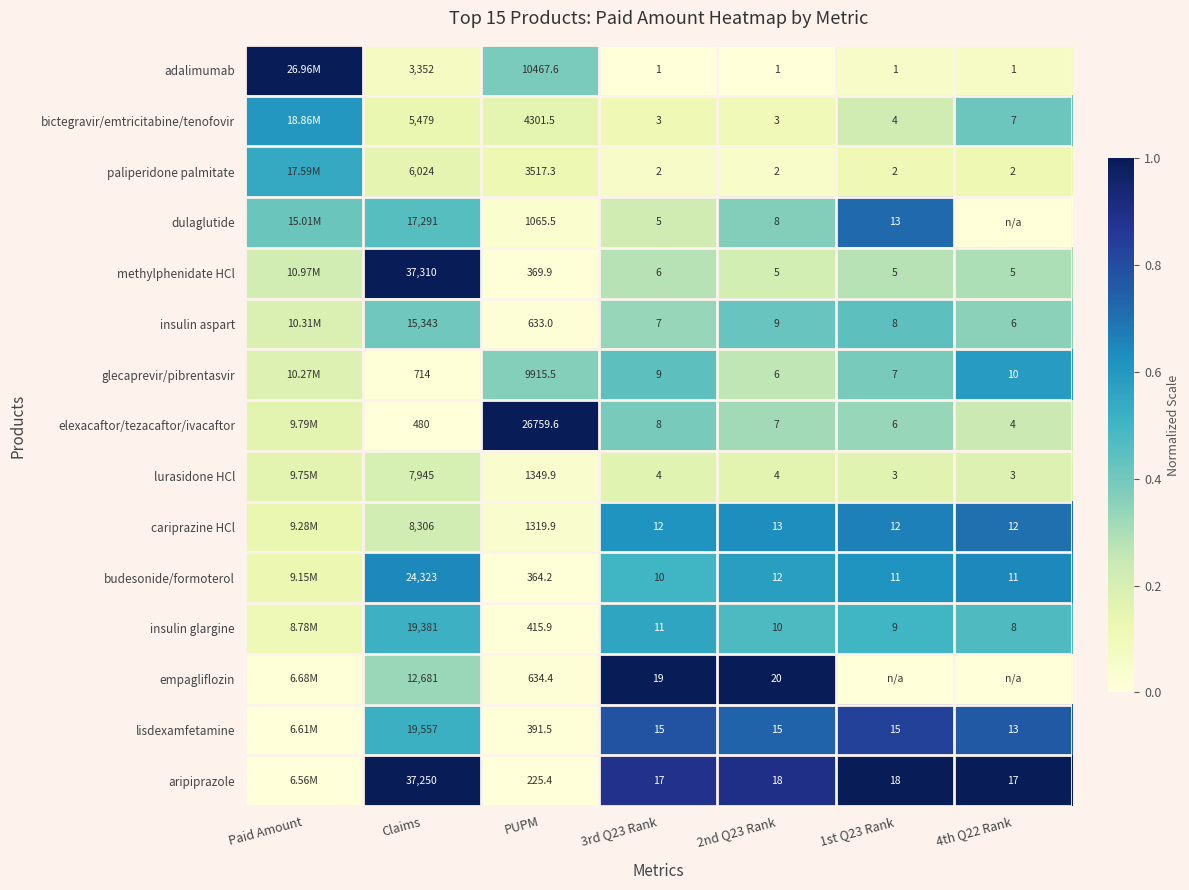

Is the value of methylphenidate HCl at PUPM greater than the value of insulin aspart at PUPM?

No